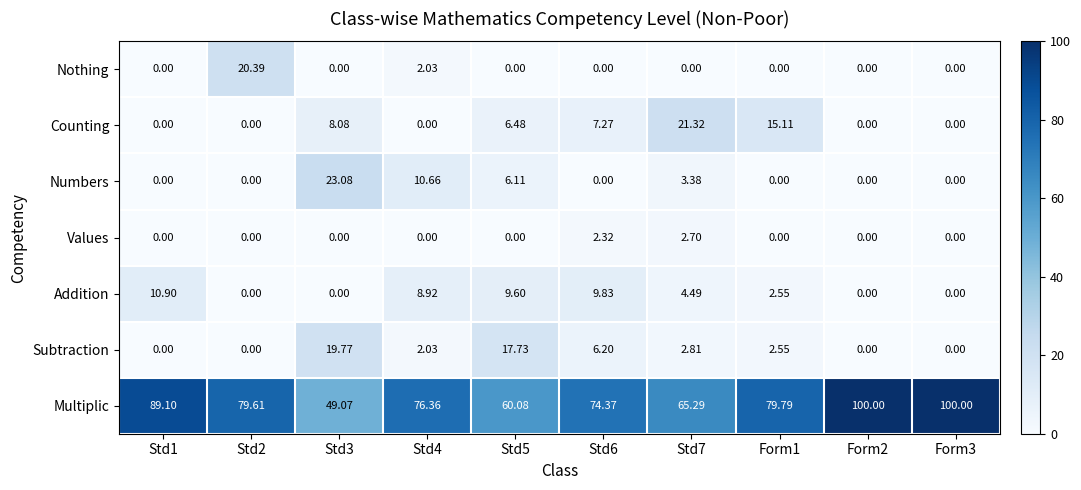

Which series has the largest total across all categories?

Multiplic